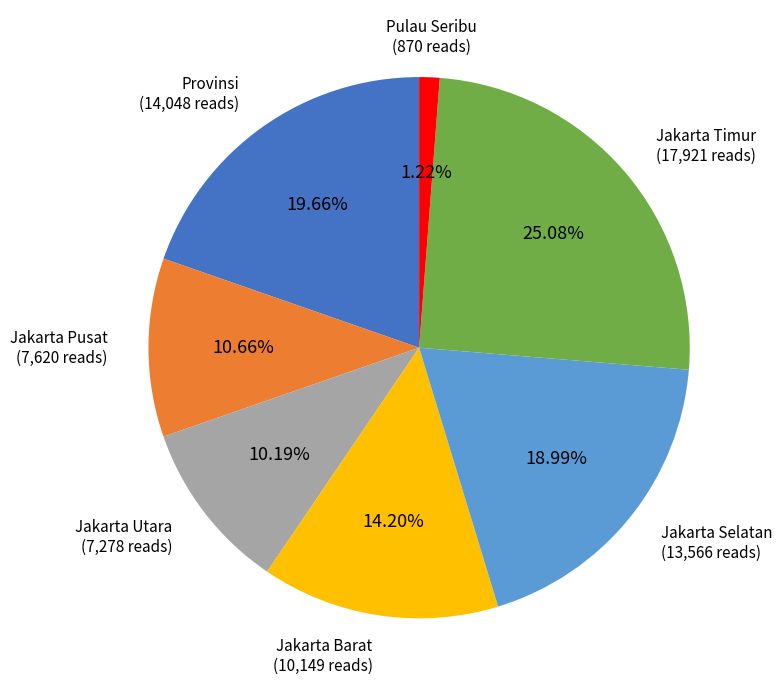

To the nearest percent, what portion does Jakarta Selatan represent?

19%